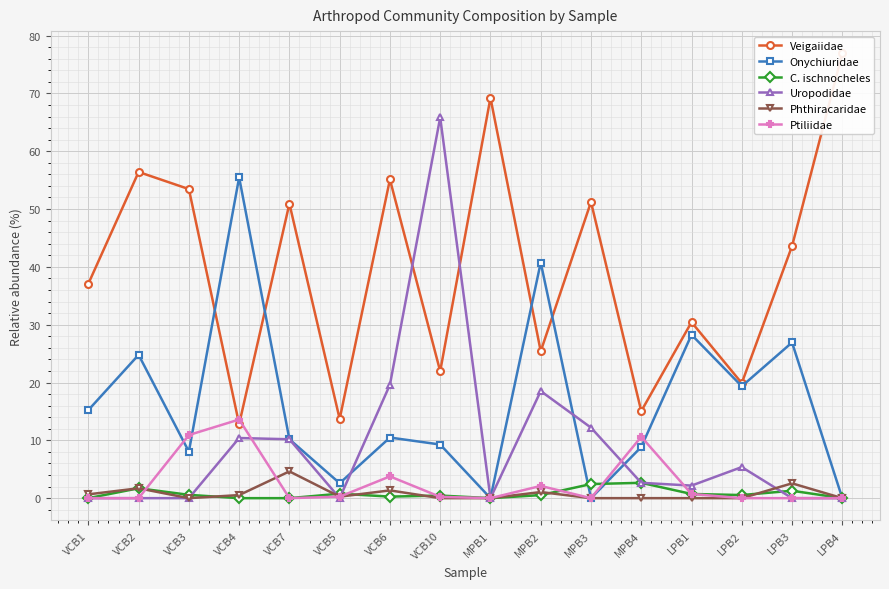

How many interior local peaks does the Phthiracaridae series have?

5